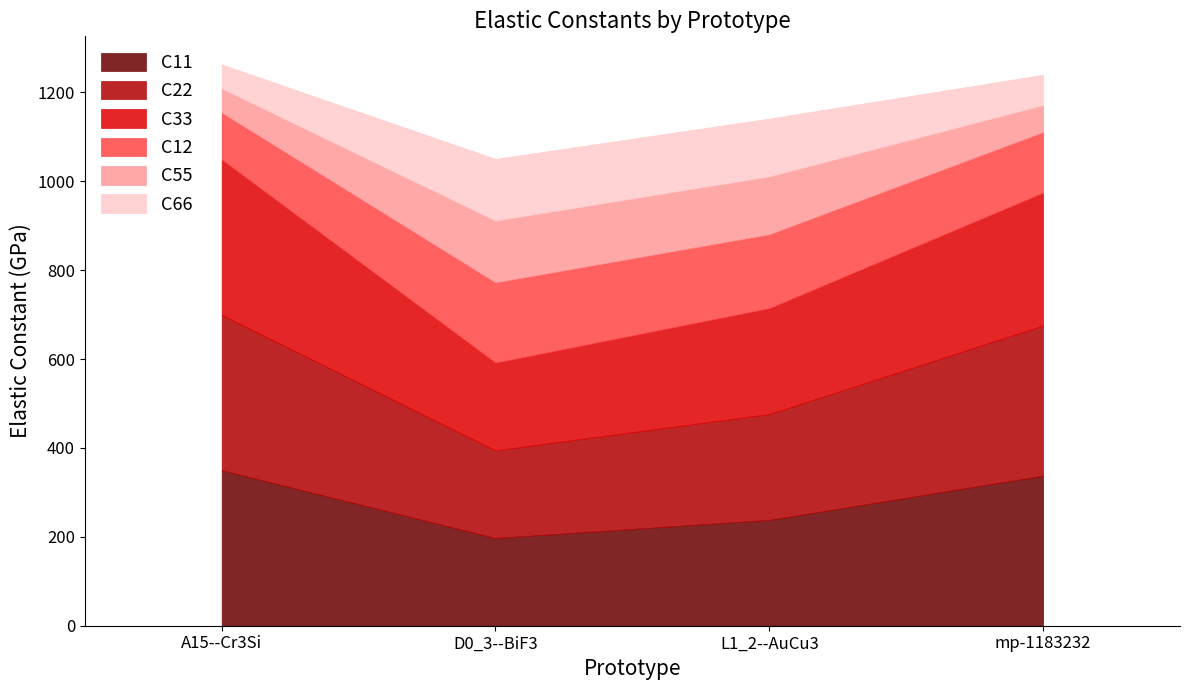

How many series are shown in this chart?

6